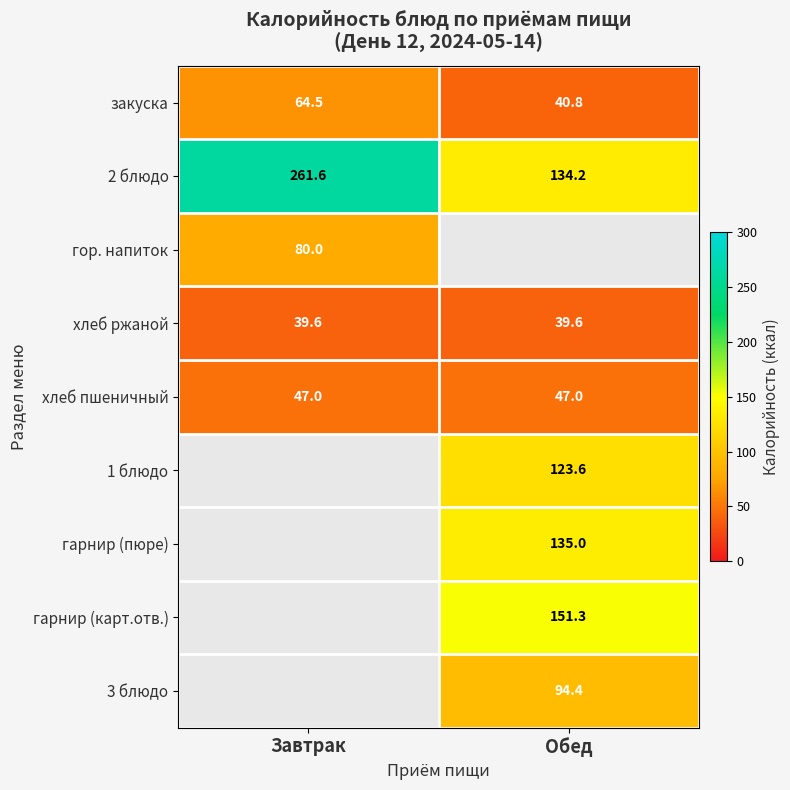

What is the sum of the хлеб пшеничный values at Завтрак and Обед?

94.0